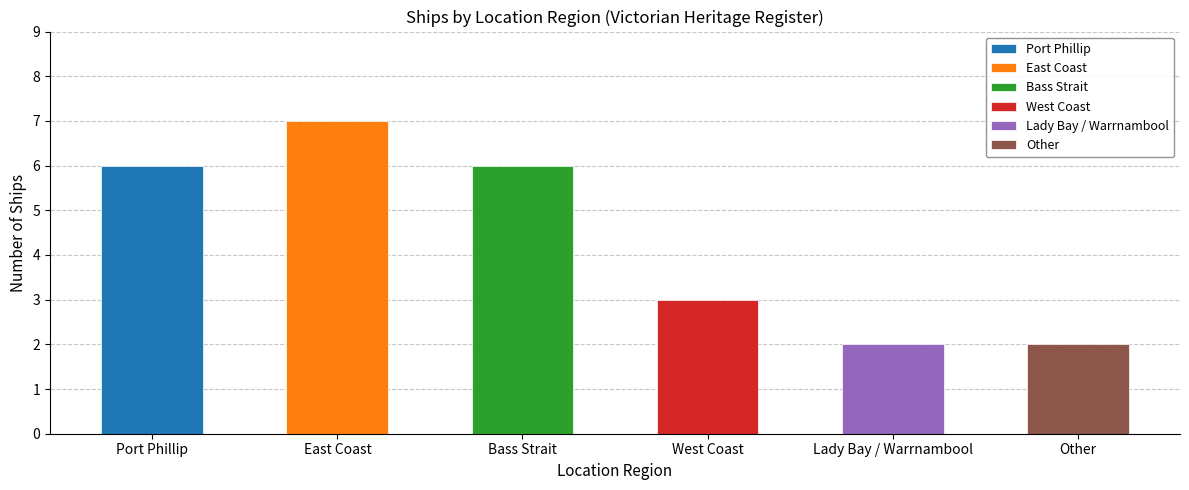

At which label is the value closest to 4?

West Coast